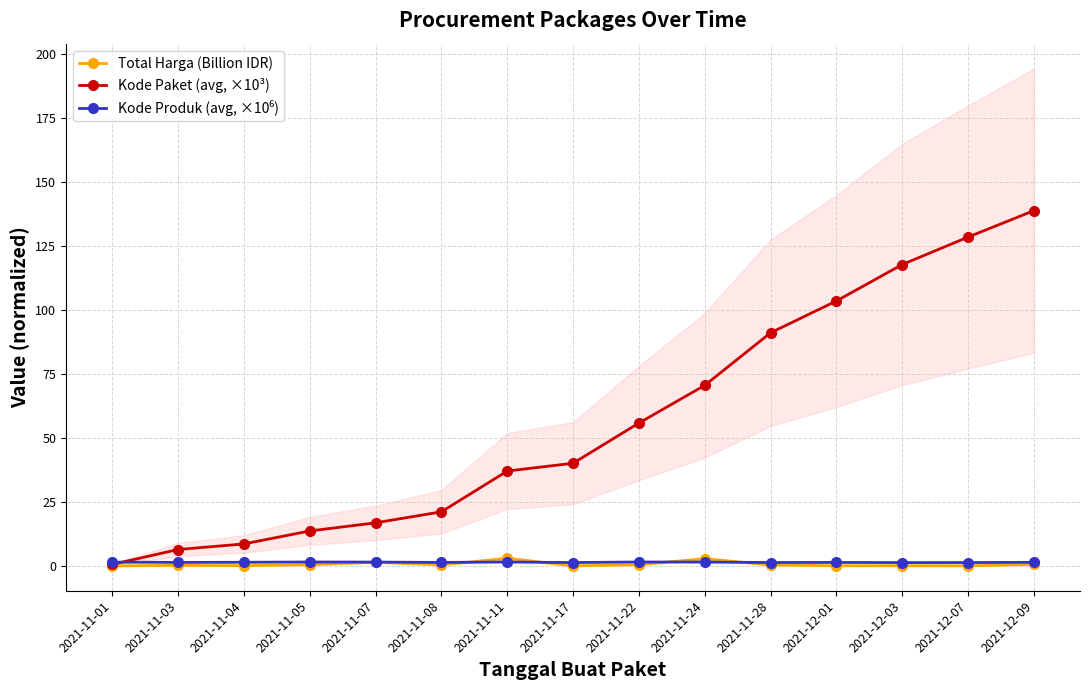

What is the maximum value for Kode Paket (avg, ×10³)?

138.8